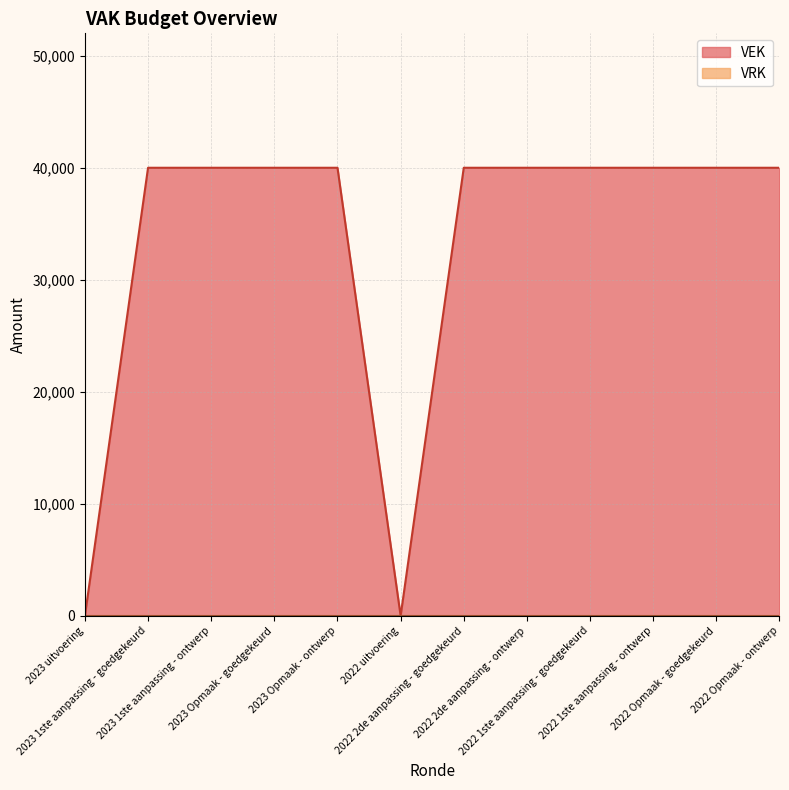

What is the label of the 9th point from the left?

2022 1ste aanpassing - goedgekeurd